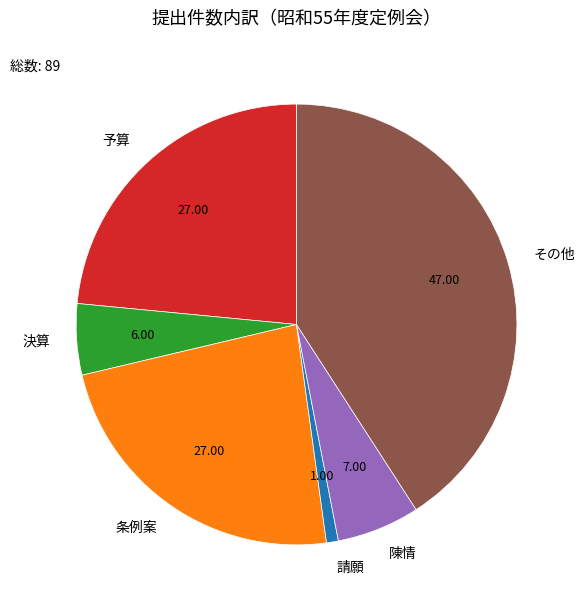

Do その他 and 予算 together represent more than half of the pie?

Yes